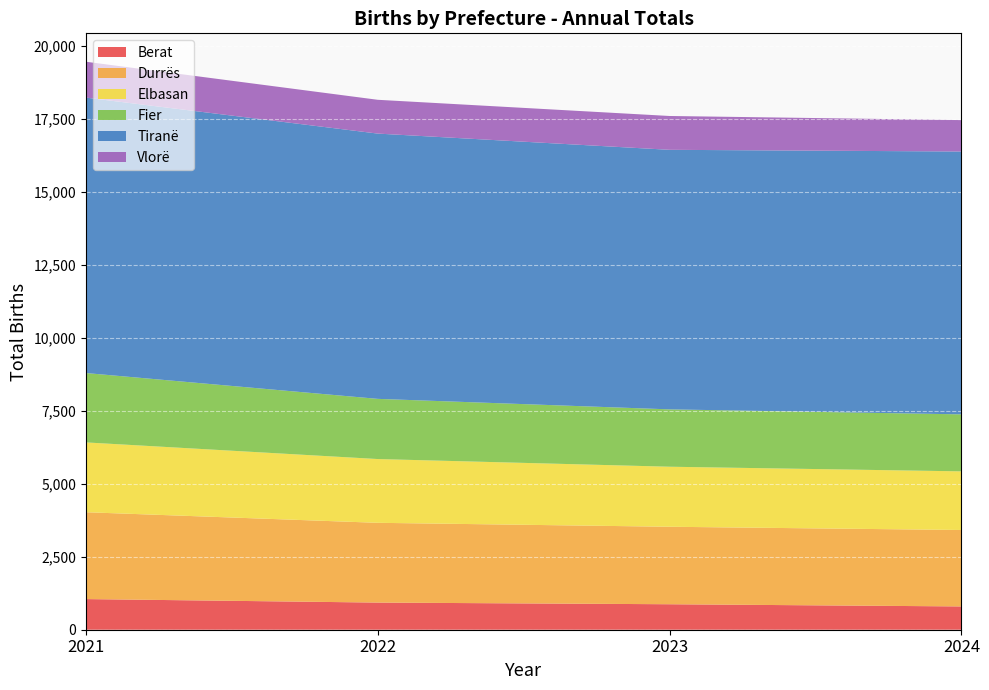

Reading left to right, list all the values displayed in this chart.

Berat: 2021=1050	2022=930	2023=873	2024=798
Durrës: 2021=2976	2022=2733	2023=2655	2024=2619
Elbasan: 2021=2392	2022=2185	2023=2057	2024=2009
Fier: 2021=2377	2022=2062	2023=1965	2024=1953
Tiranë: 2021=9437	2022=9089	2023=8893	2024=9006
Vlorë: 2021=1229	2022=1158	2023=1159	2024=1076